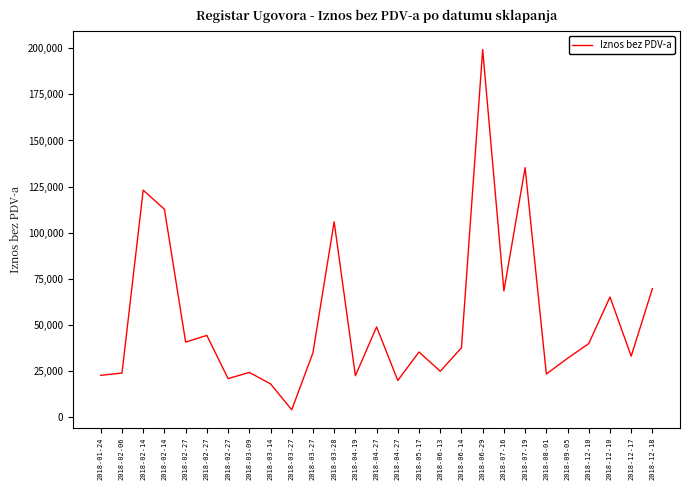

Reading left to right, list all the values displayed in this chart.

22800.0	24000.0	123086.8	112760.0	40800.0	44420.6	21000.0	24350.0	18181.0	4123.4	35000.0	105972.0	22557.0	49000.0	20000.0	35415.7	25000.0	37712.6	199300.0	68500.0	135292.0	23482.4	32000.0	40000.0	65200.0	33186.9	69774.0